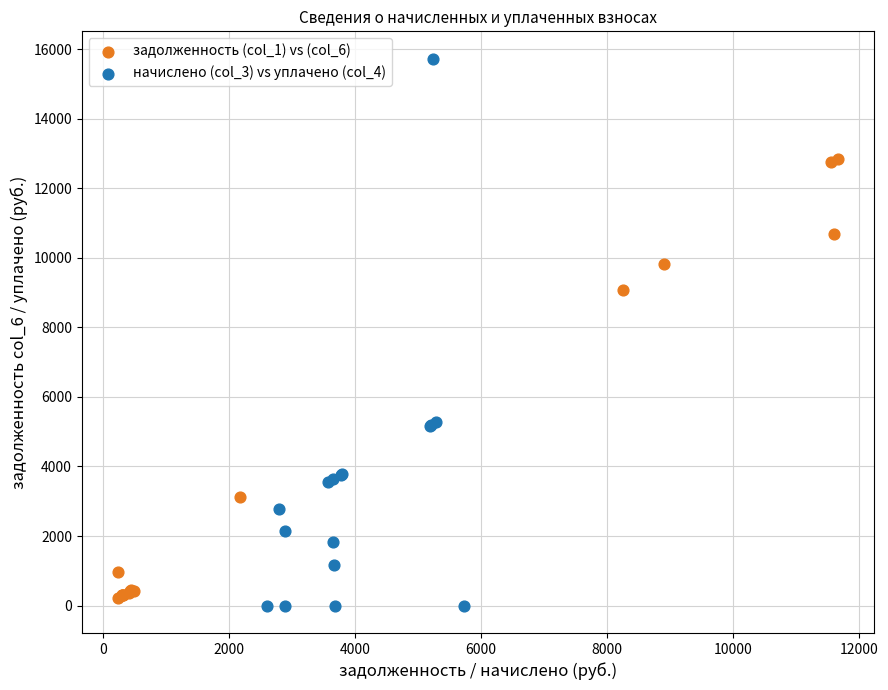

Which series has the widest spread of Y values?

начислено (col_3) vs уплачено (col_4)